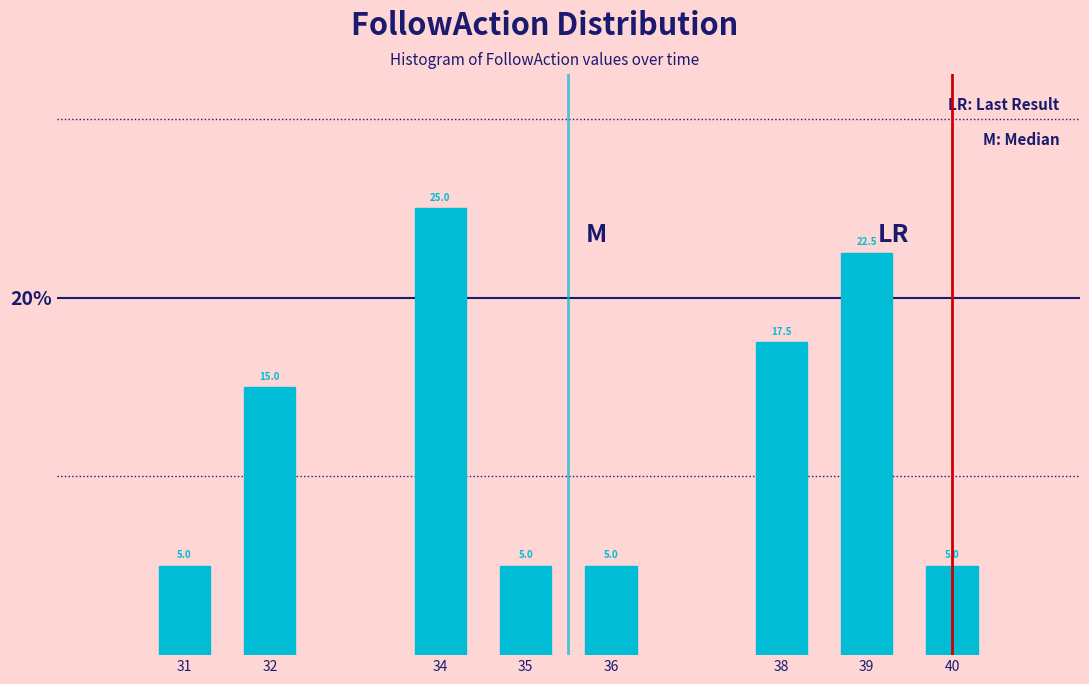

Reading right to left, what are all the values shown in this chart?

5.0	22.5	17.5	5.0	5.0	25.0	15.0	5.0